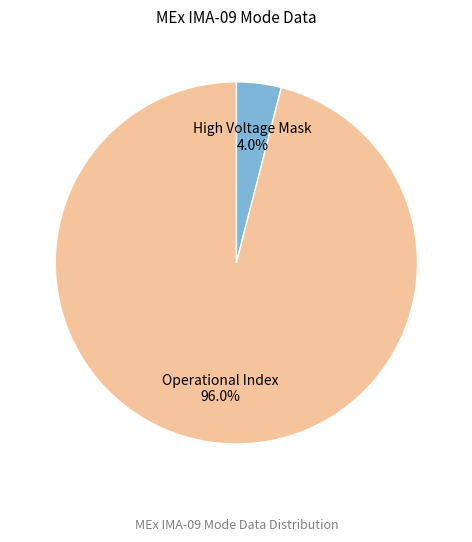

Between Operational Index and High Voltage Mask, which is larger?

Operational Index